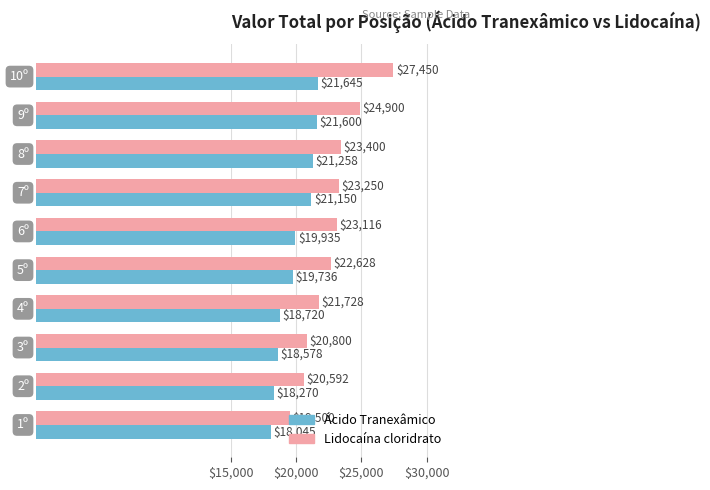

What is the difference between the second highest and minimum values in the Lidocaína cloridrato series?

5400.0